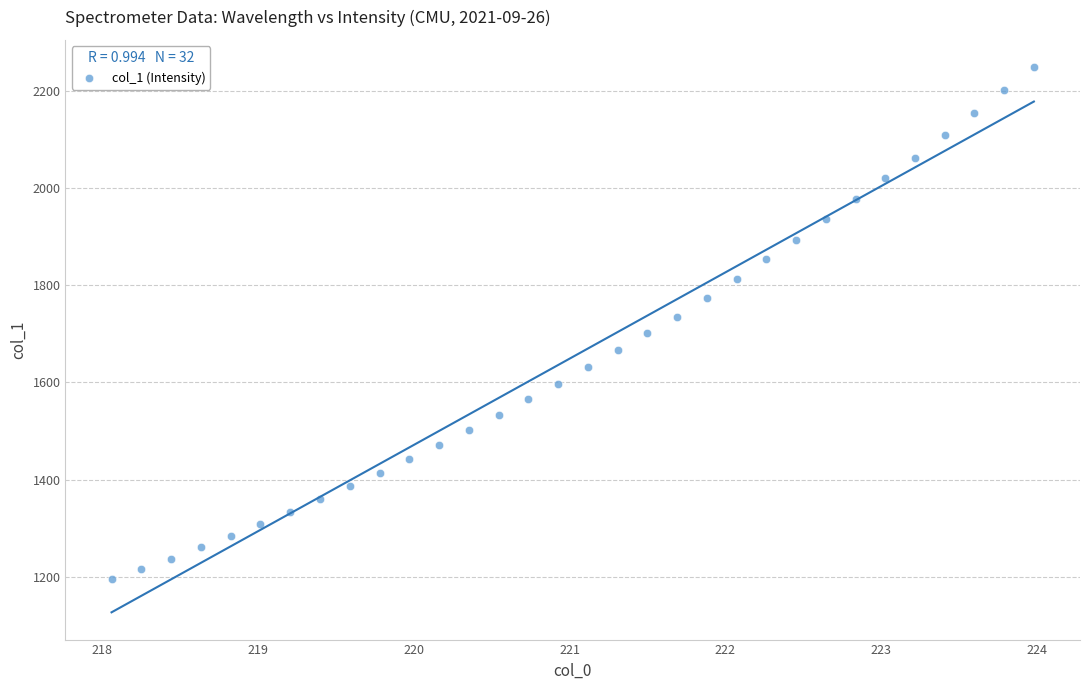

What is the range of X values (max minus min)?

5.9